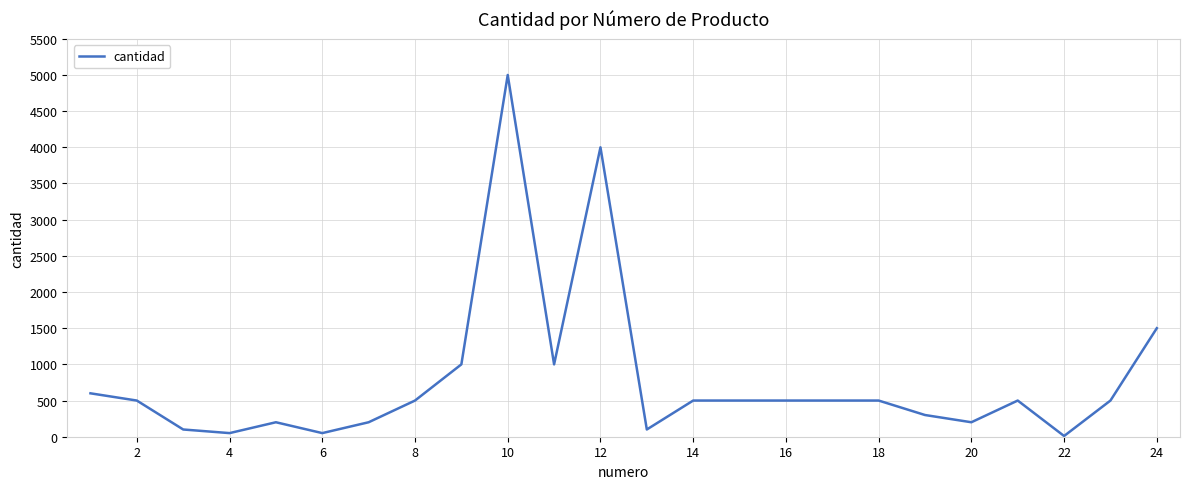

What is the greatest value displayed?

5000